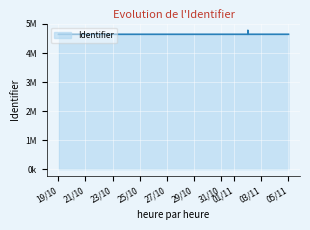

True or false: the data shows 2485658 at 2018-11-02.

False